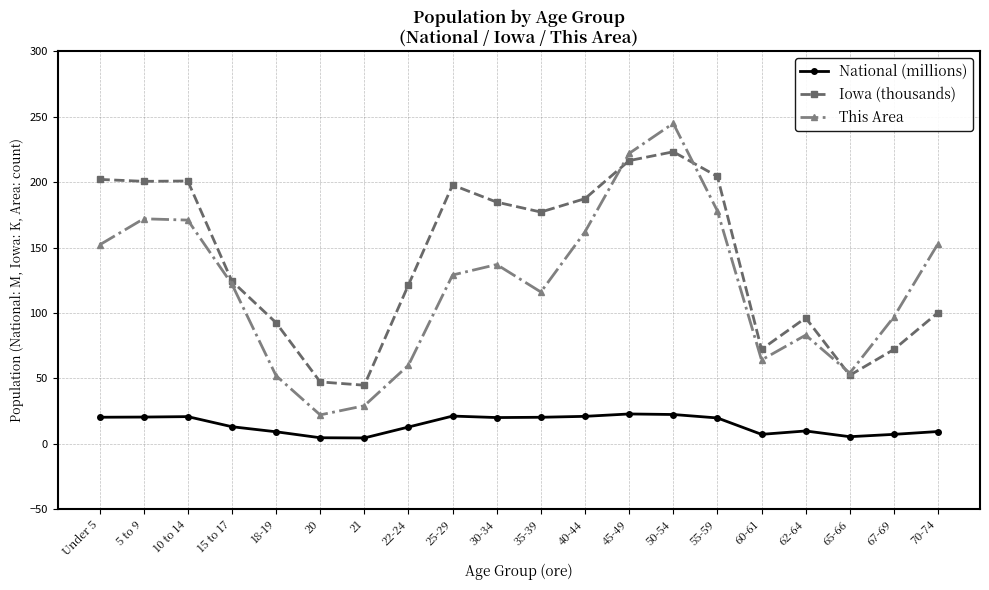

What is the label of the 5th point from the right?

60-61